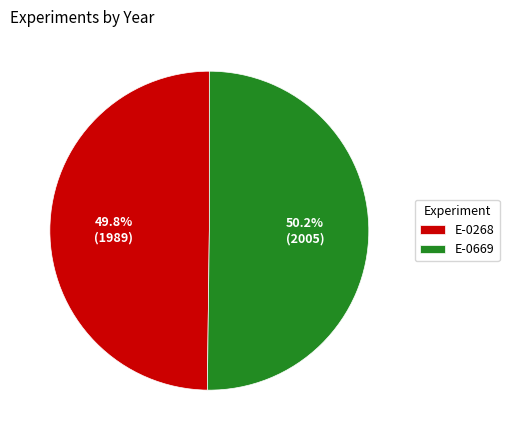

What is the ratio of the value at E-0268 to the value at E-0669?

1.0